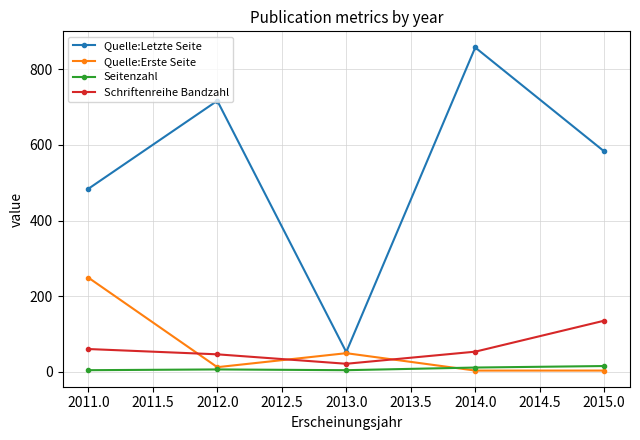

At which label is Quelle:Letzte Seite closest to 455?

2011.0